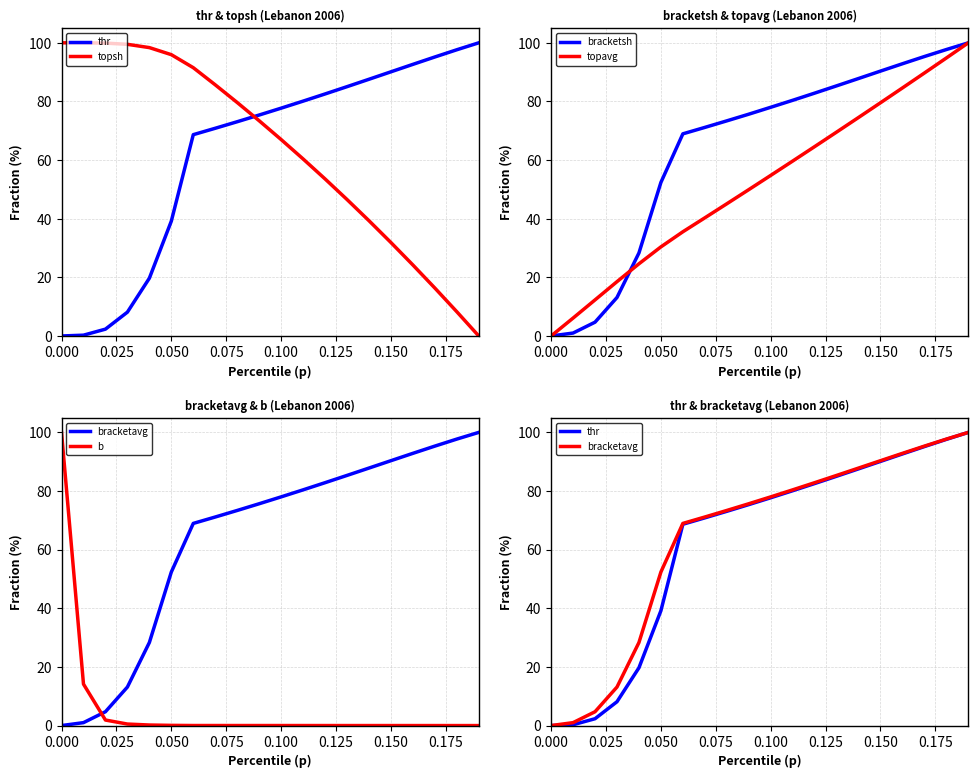

Is the value of bracketsh at 0.150 greater than the value of topavg at 0.000?

Yes